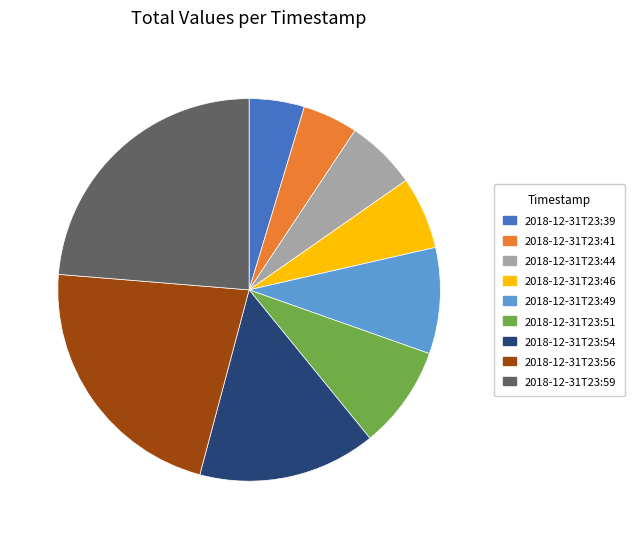

Is it true that 2018-12-31T23:49 is 22% of the pie?

False